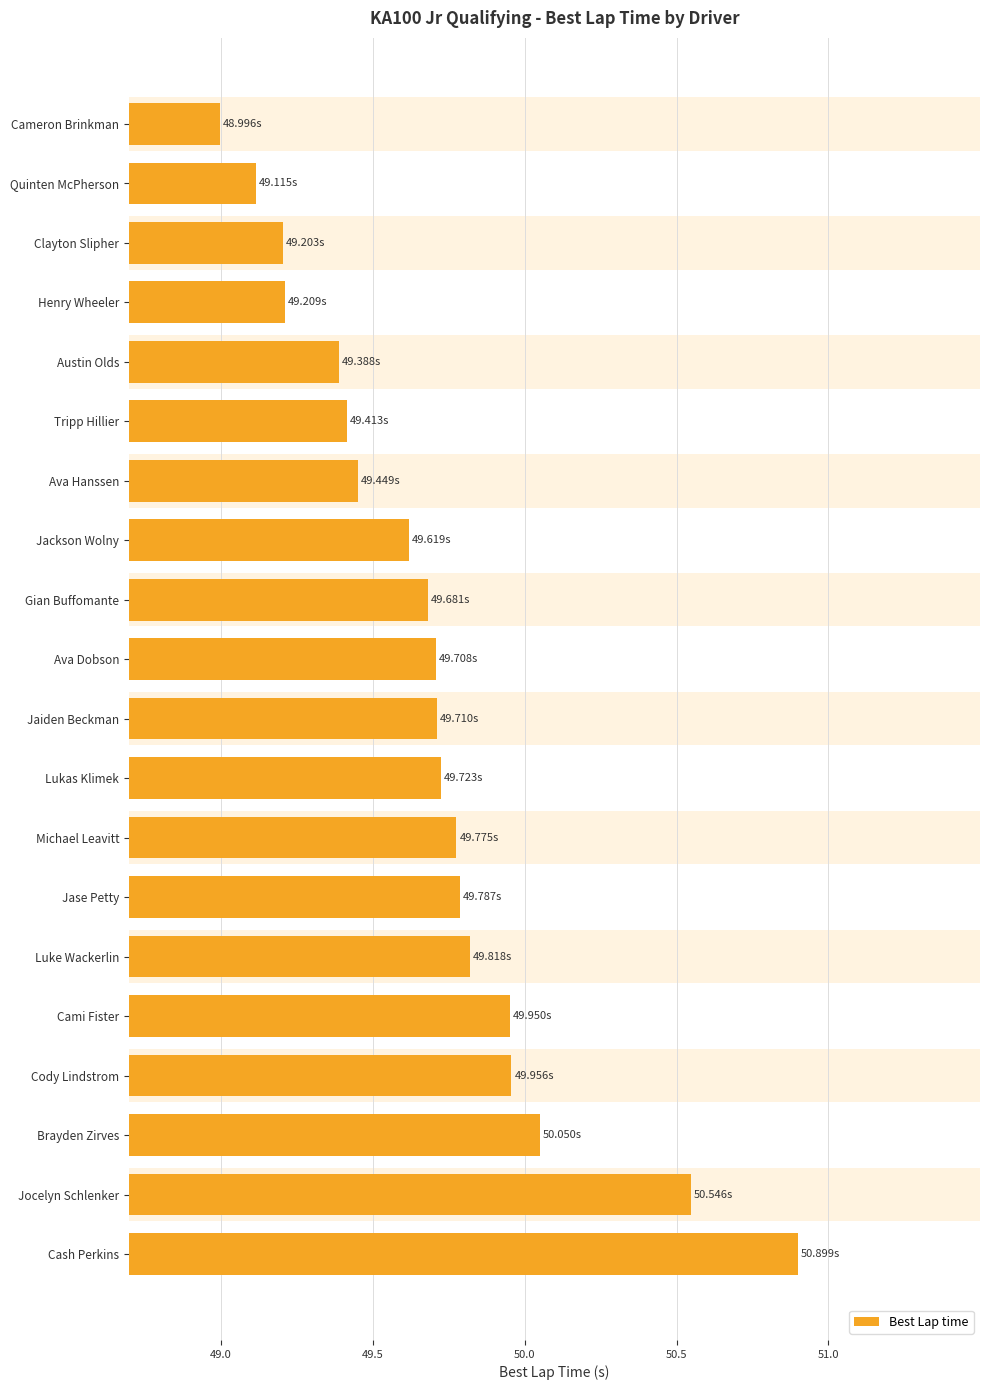

What value does the data have at Jocelyn Schlenker?

50.5